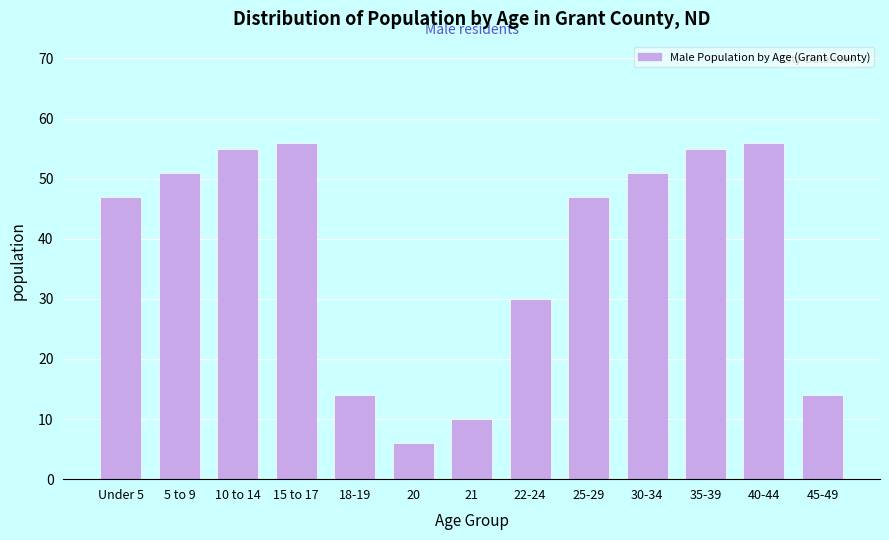

Reading left to right, extract all data points from this chart.

47	51	55	56	14	6	10	30	47	51	55	56	14